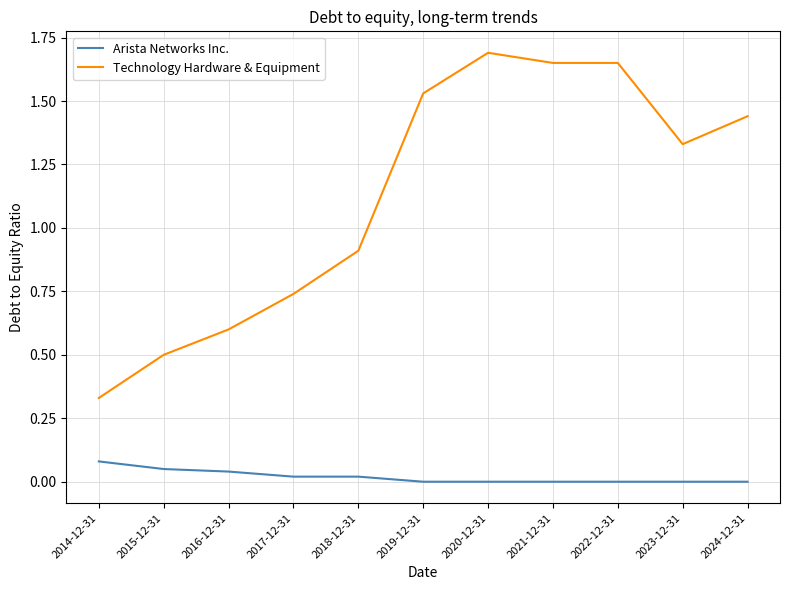

Which series has the largest range (max minus min)?

Technology Hardware & Equipment